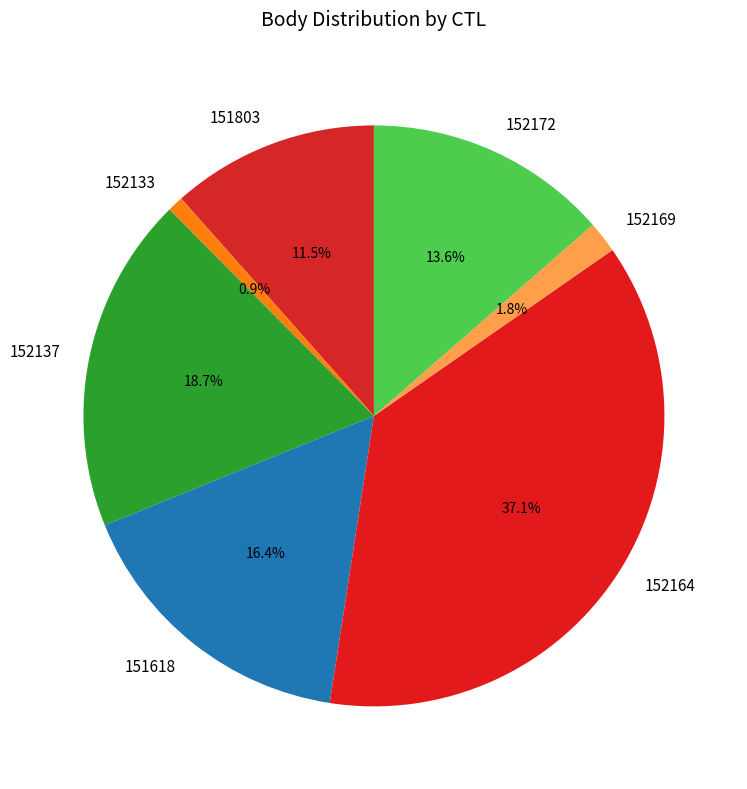

The 152172 slice represents 28% of the pie. True or false?

False